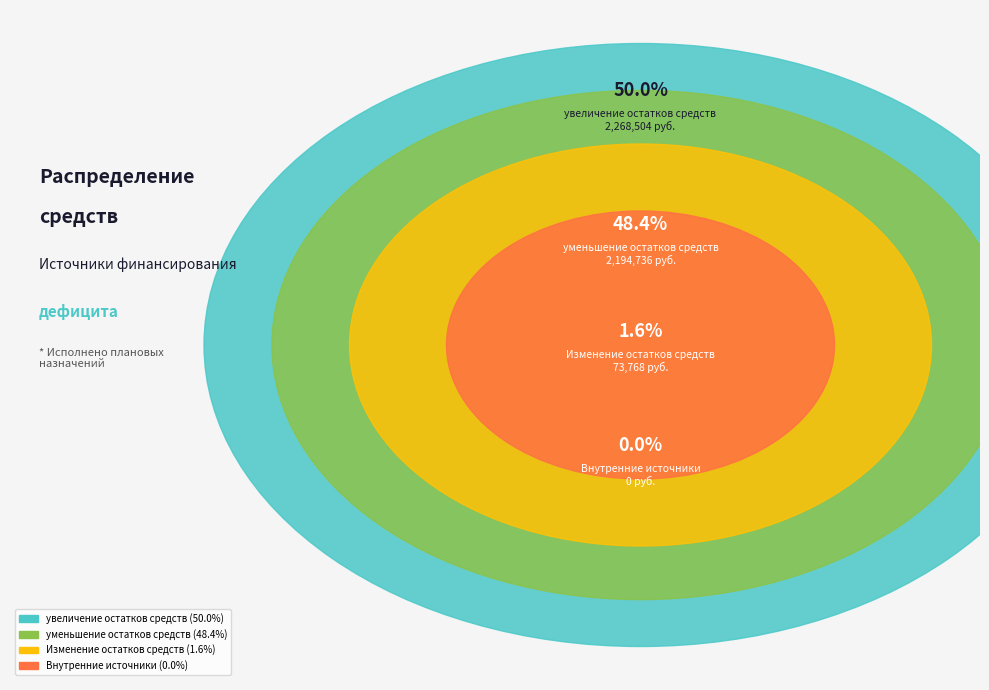

Which category has the smallest portion of the pie?

Внутренние источники